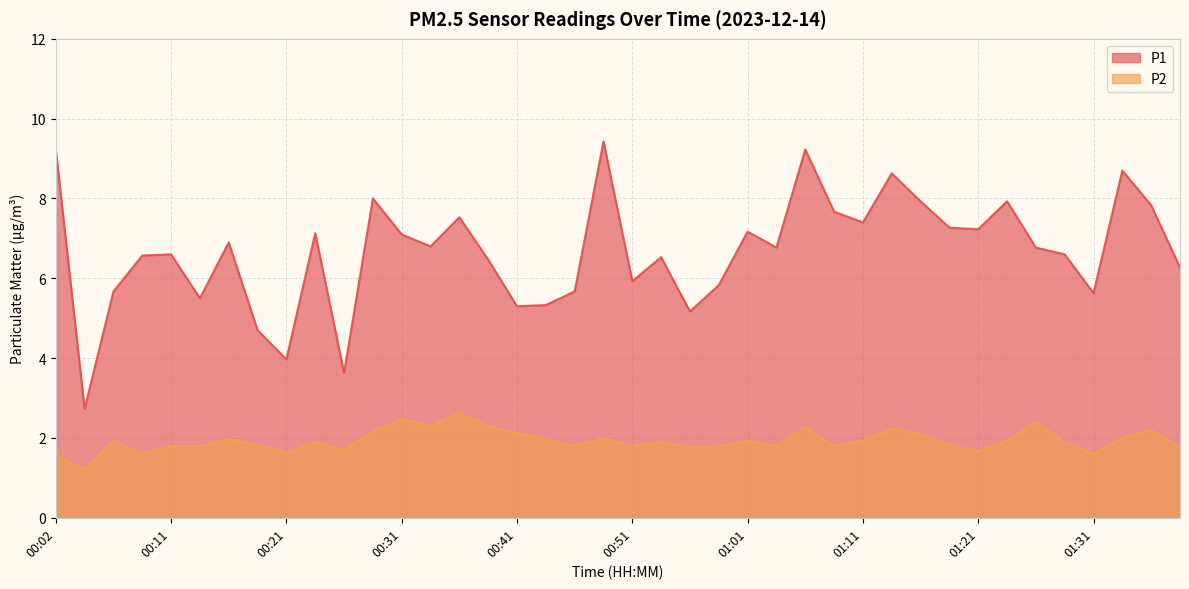

Which label corresponds to the largest value in the chart?

00:49